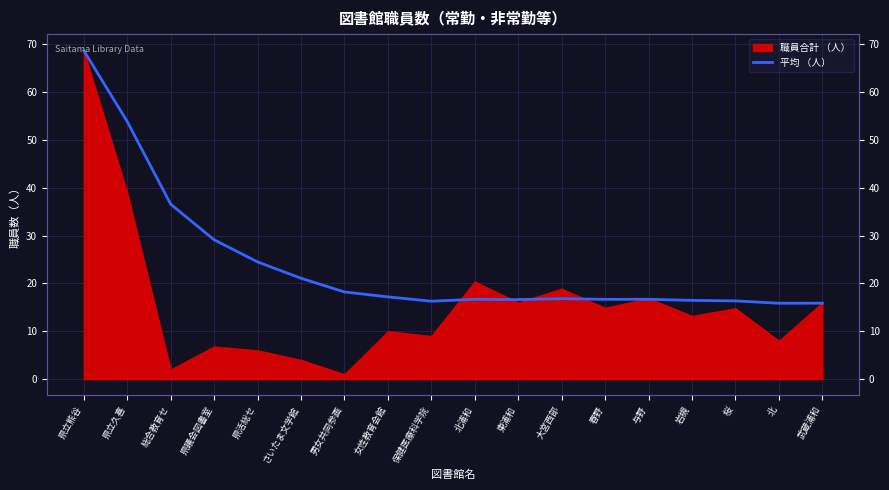

What is the value of the 13th point from the left?

16.7